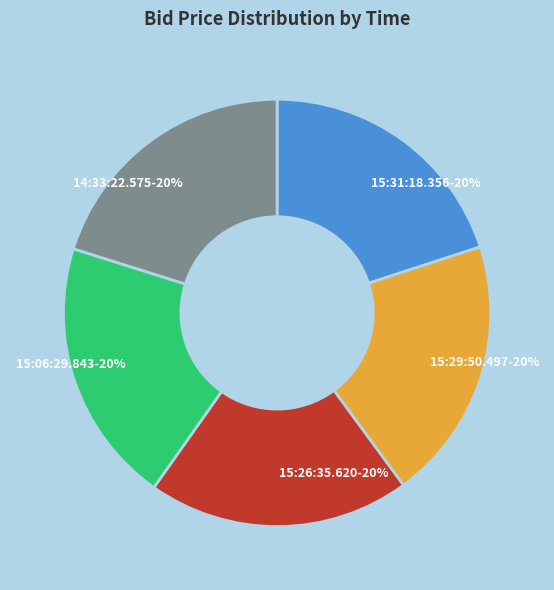

Approximately how many times larger is the value at 15:29:50.497 compared to 14:33:22.575?

1.0